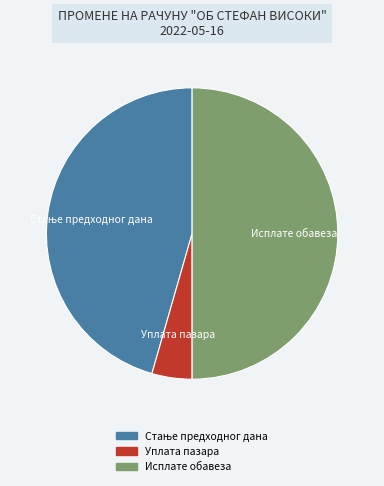

The Исплате обавеза slice represents 64% of the pie. True or false?

False